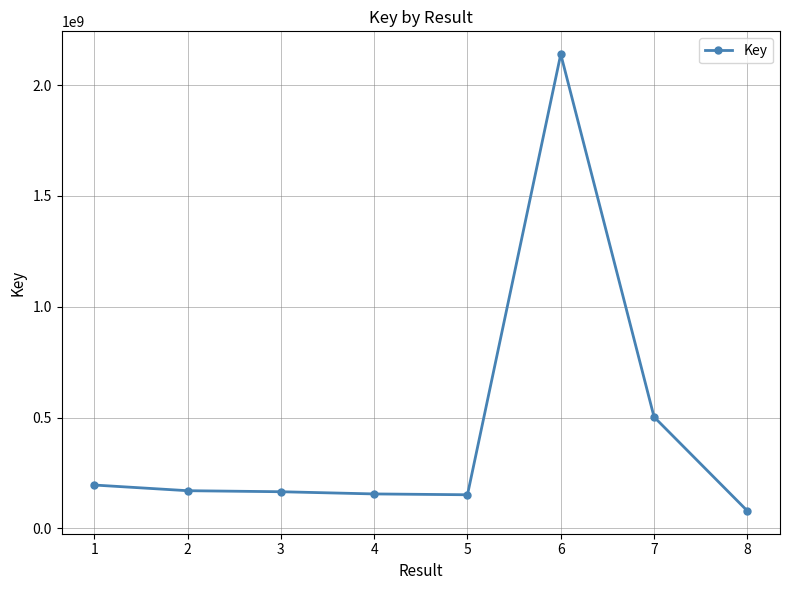

How many categories are shown in the chart?

8